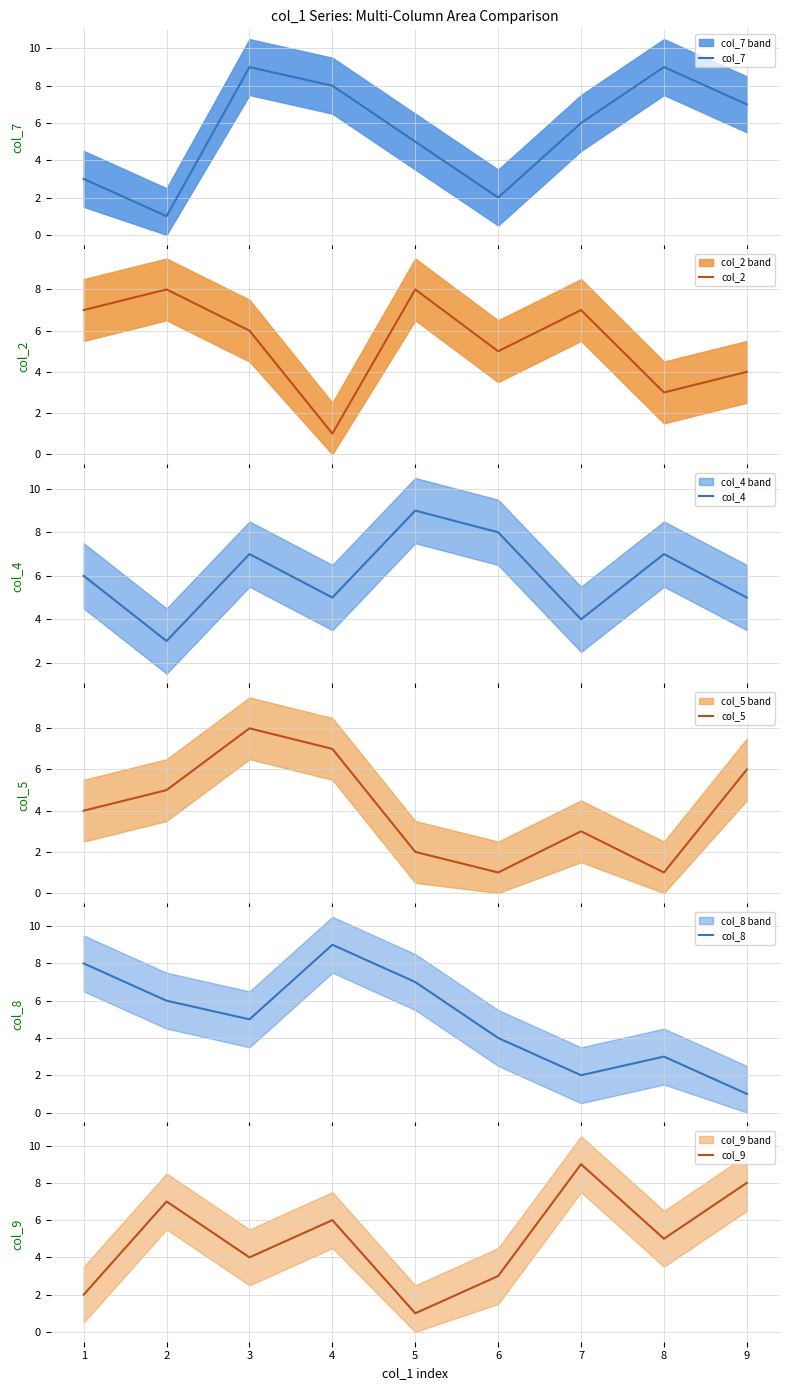

Count the col_9 values in the range 3 to 7.

5